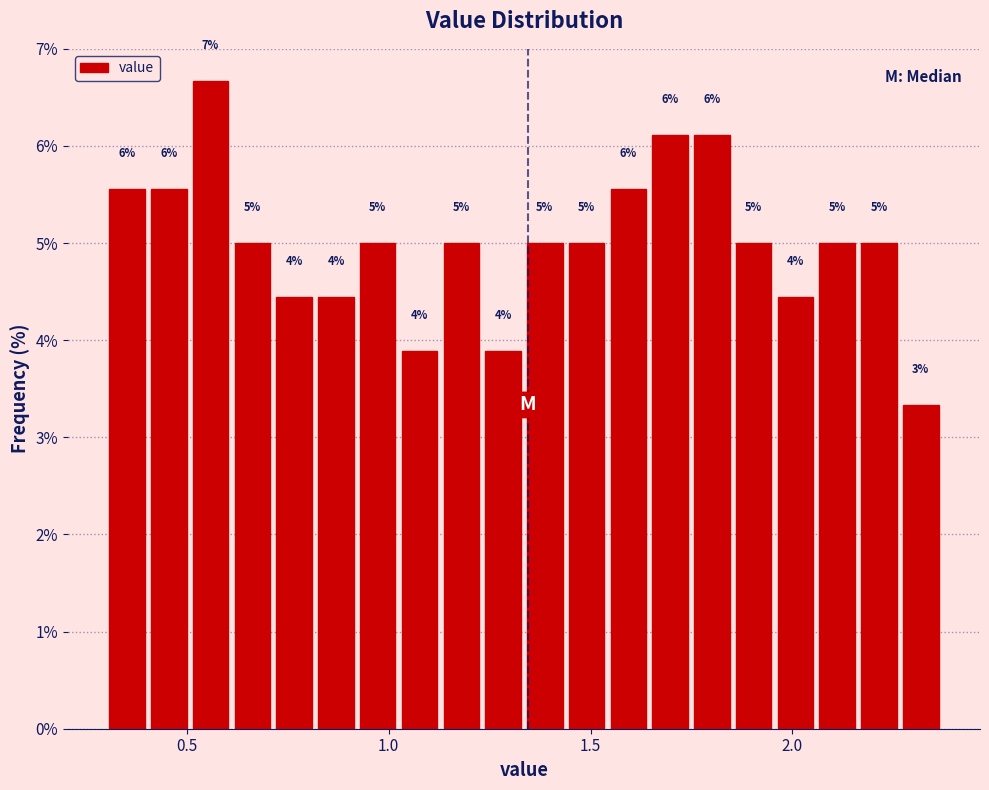

Around what value on the x-axis is the tallest bar? Give the approximate position of its centre, as read against the axis.

0.55